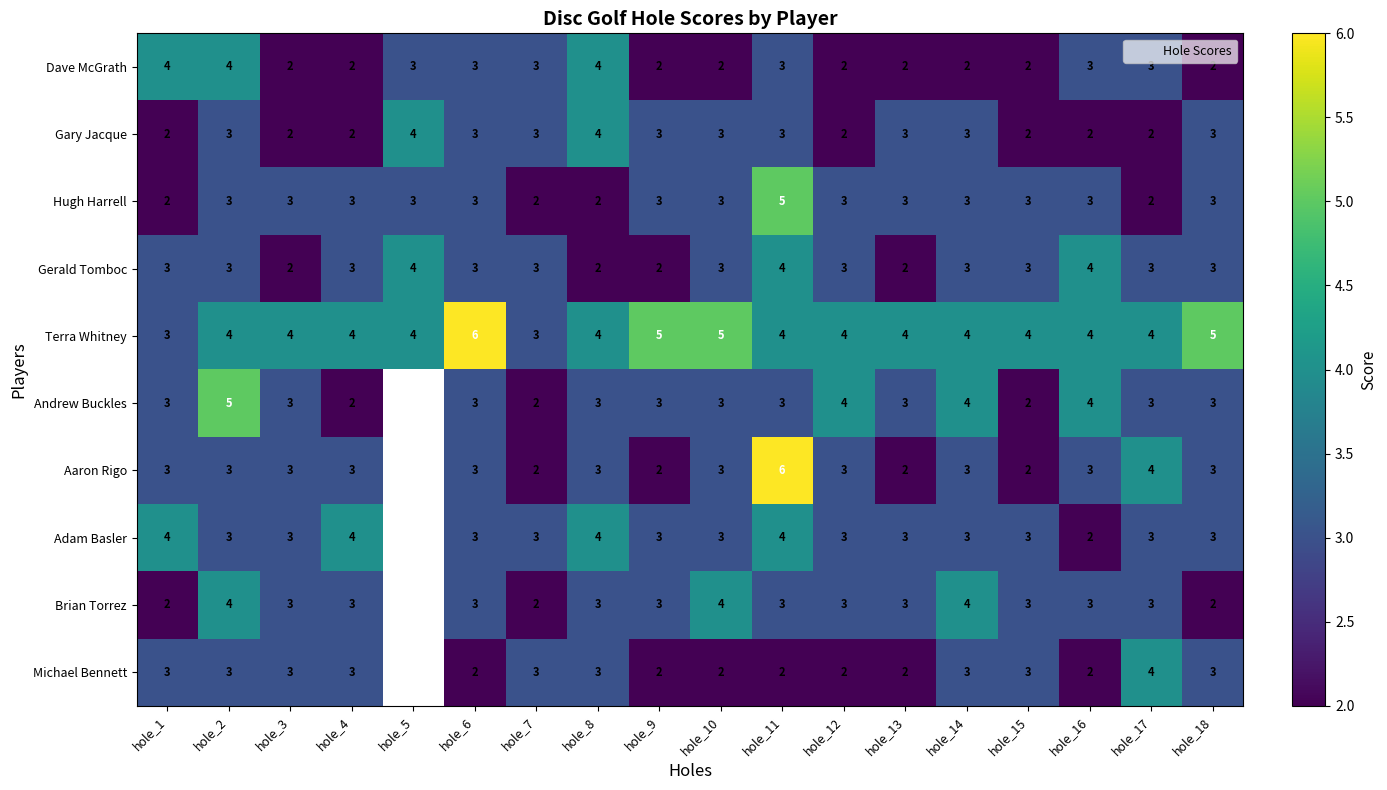

The value of Gary Jacque at hole_1 is 0.6. True or false?

False